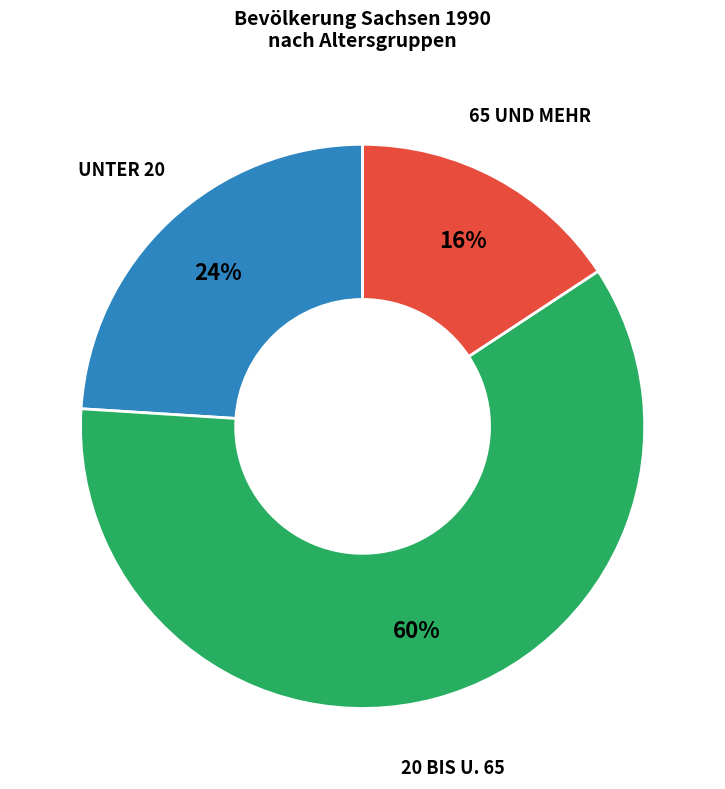

To the nearest percent, what is the average slice percentage?

33%